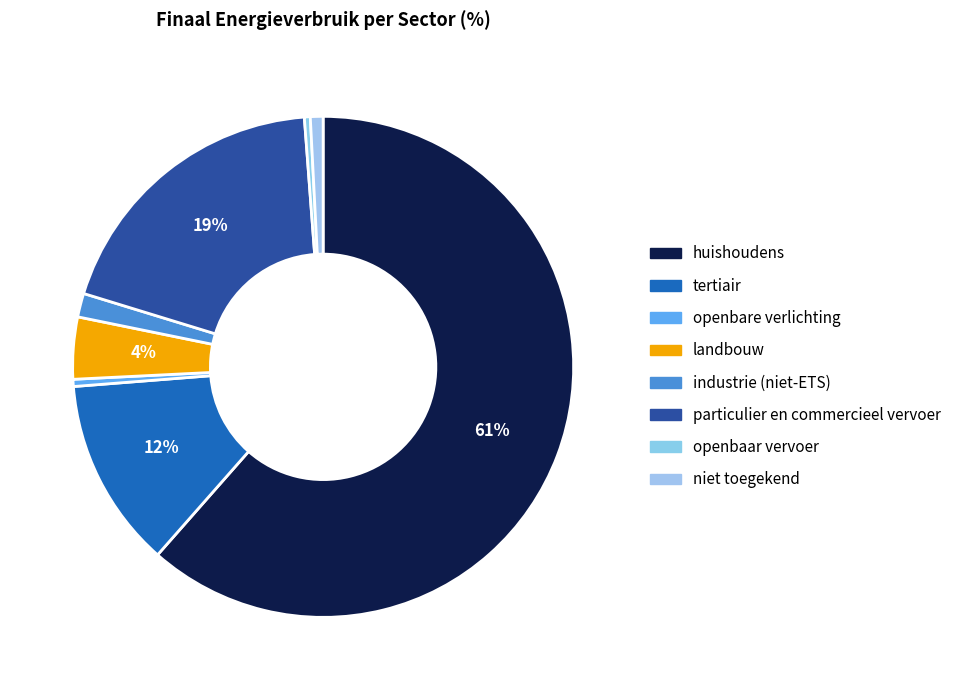

Count the number of slices in the pie.

8